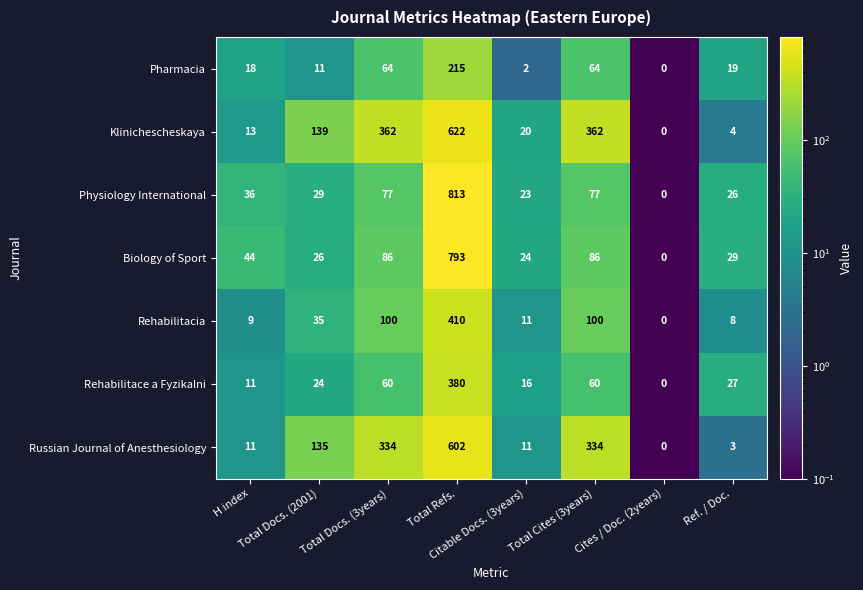

At how many categories does at least one series exceed 218?

3